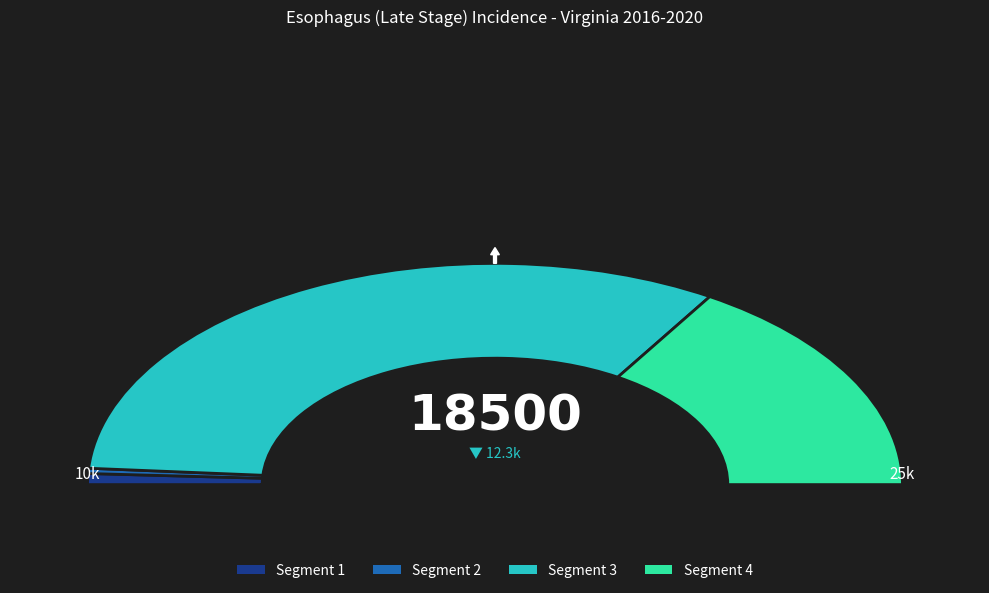

Is Virginia the majority of the pie?

No